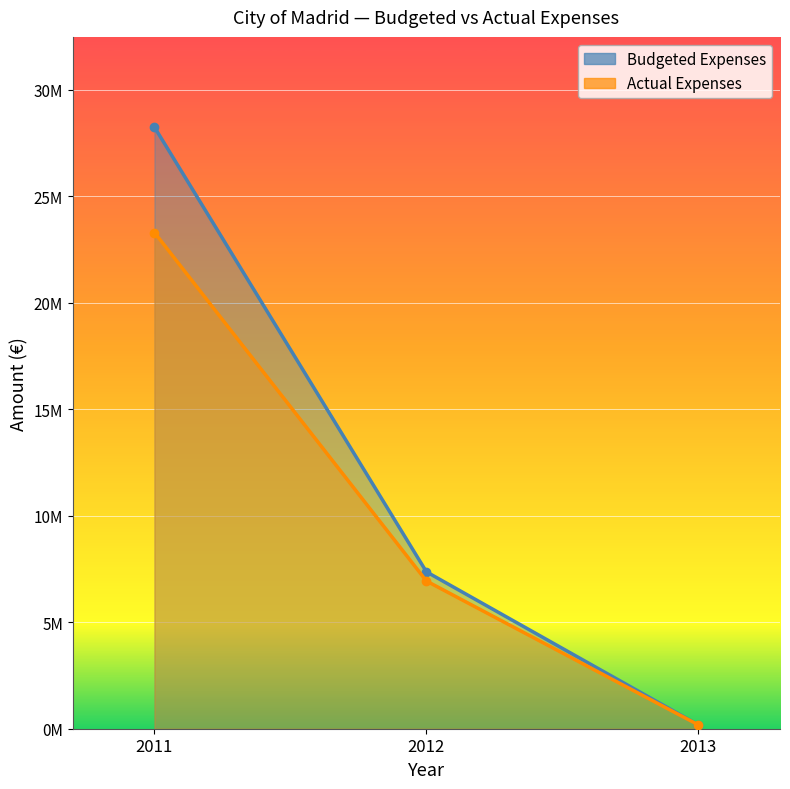

What is the difference between the maximum and minimum values in the Budgeted Expenses series?

28066710.5